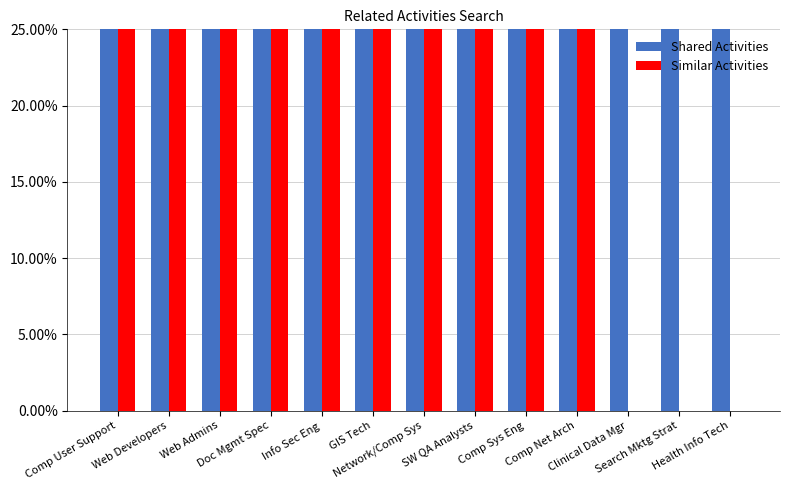

The Shared Activities series shows 1 at Health Info Tech. True or false?

False